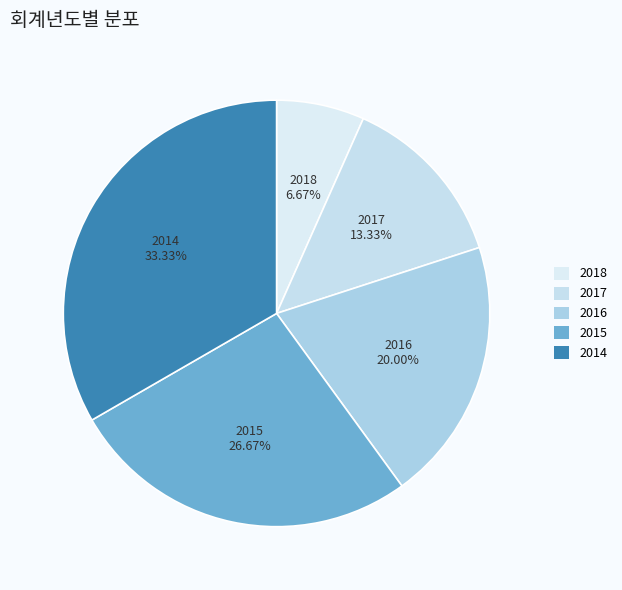

Count the number of slices in the pie.

5